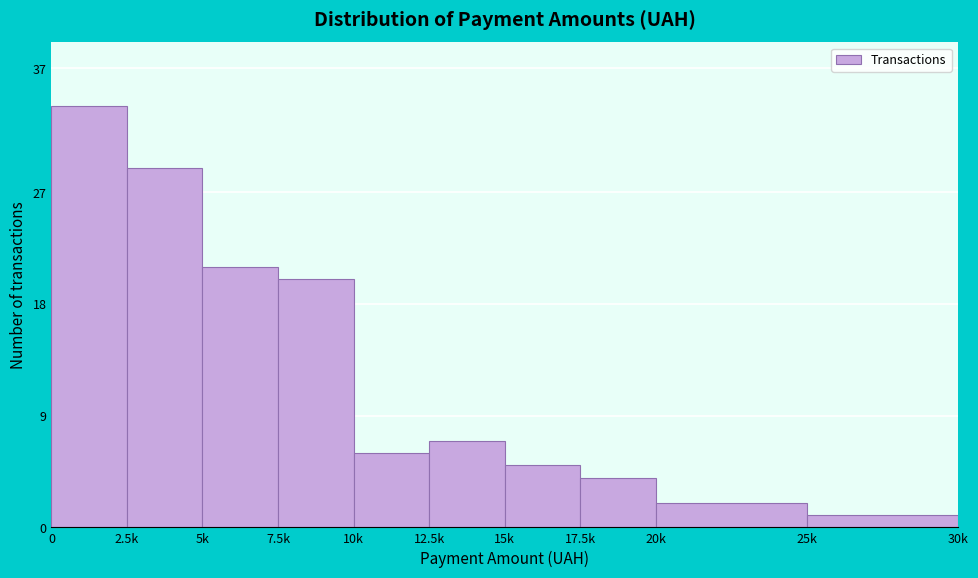

Reading right to left, list all the values displayed in this chart.

1	2	4	5	7	6	20	21	29	34